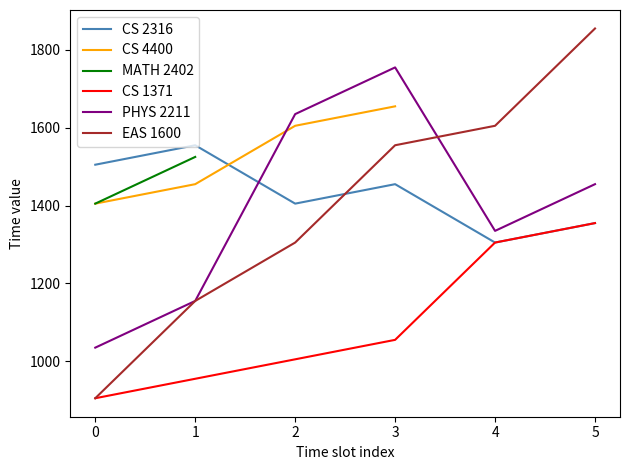

The value of CS 1371 at 5 is 1355. True or false?

True